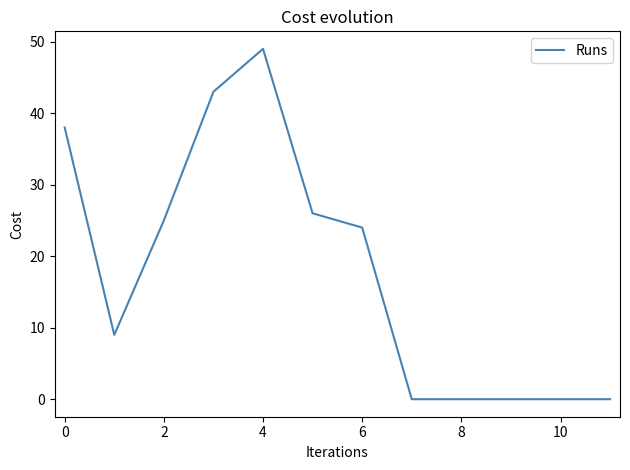

What is the difference between the maximum and minimum values?

49